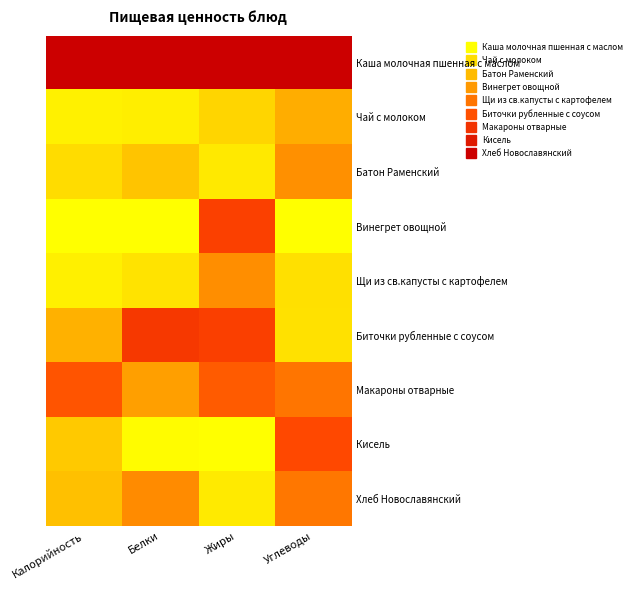

Is the value of Макароны отварные at Калорийность greater than the value of Винегрет овощной at Углеводы?

Yes